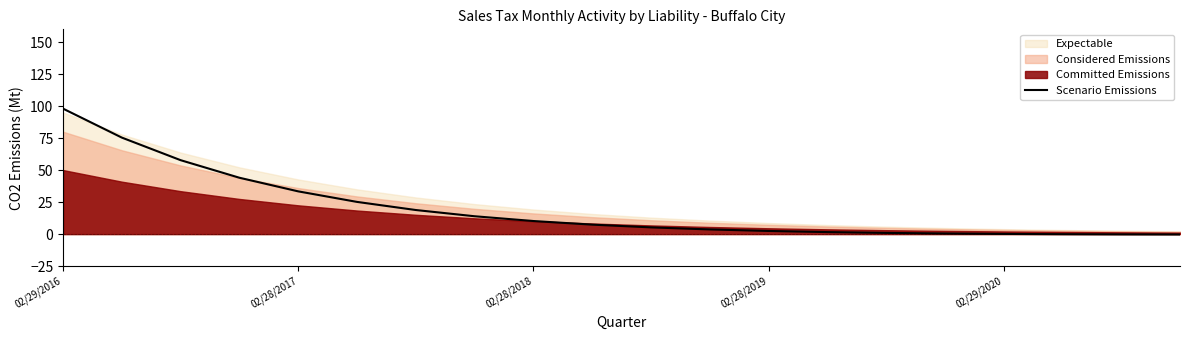

The Scenario Emissions series shows 3.9 at 02/28/2018. True or false?

False